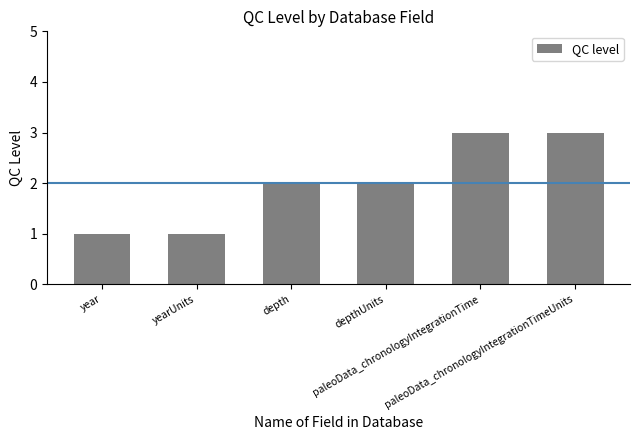

What is the value of the 1st bar from the left?

1